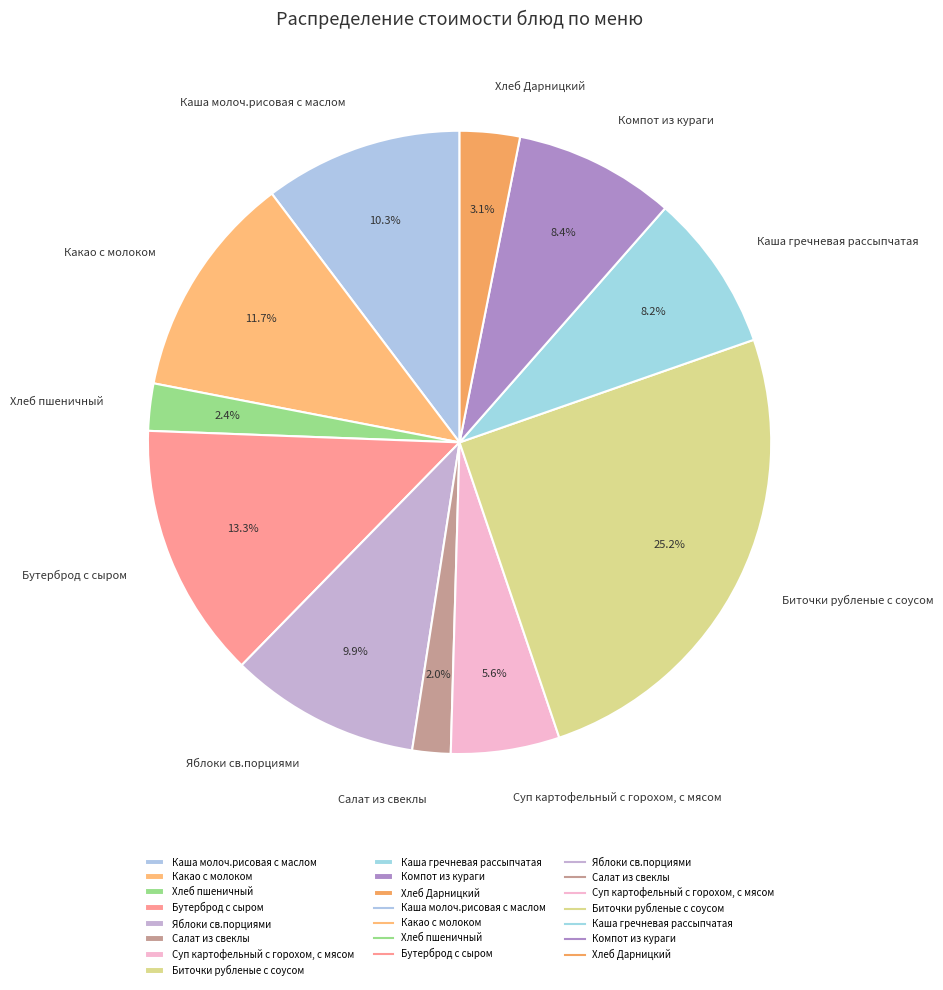

True or false: Бутерброд с сыром accounts for 13% of the total.

True